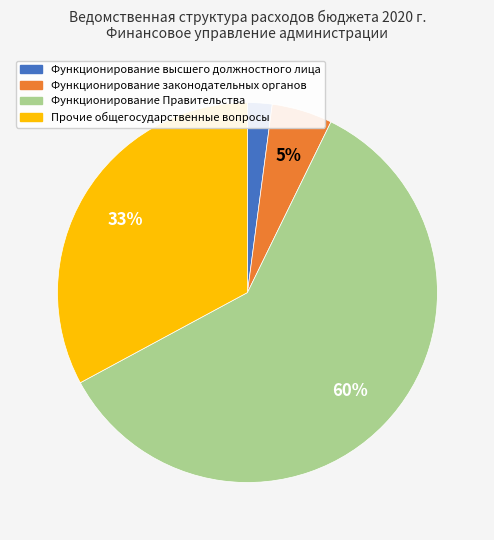

Which slice is the smallest?

Функционирование высшего должностного лица